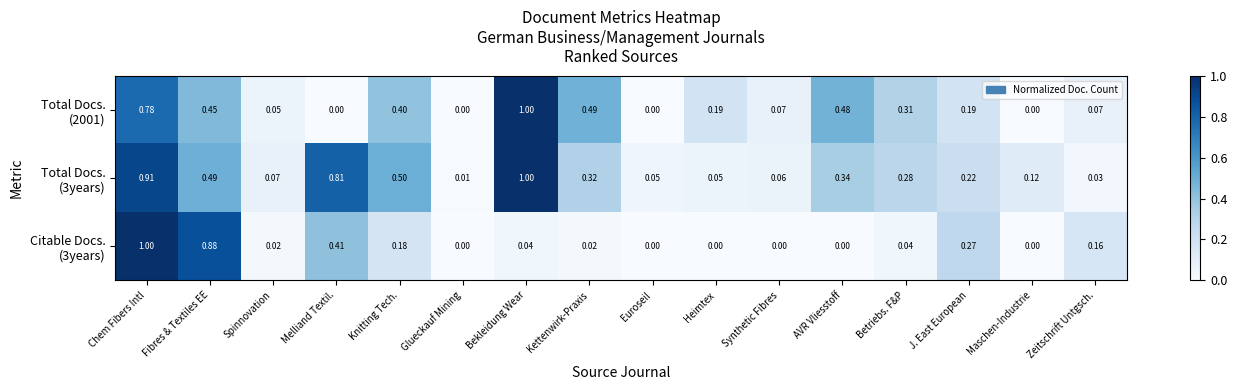

At which category is the sum across all series the highest?

Chem Fibers Intl